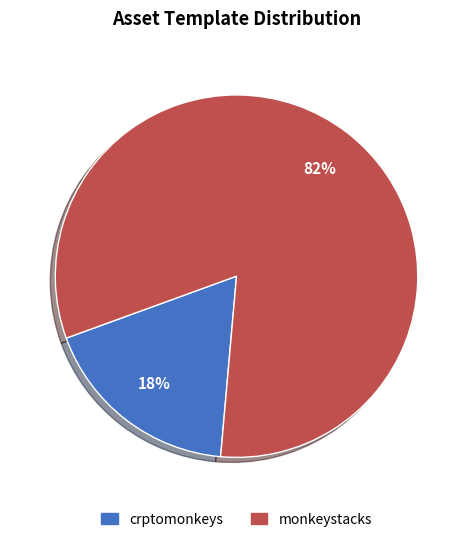

Is there a majority slice in this chart?

Yes